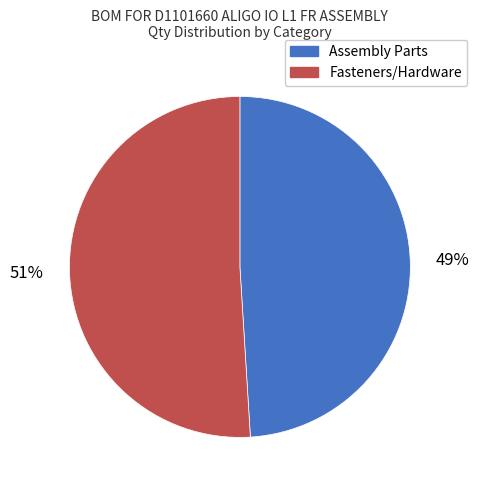

Is there a majority slice in this chart?

Yes